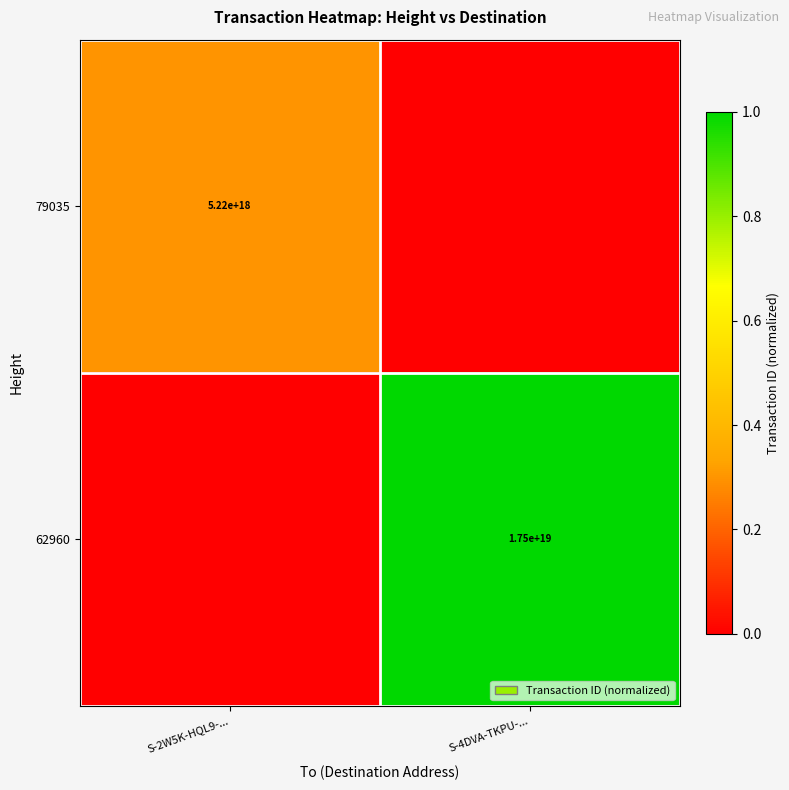

The 62960 series shows 17500000000000000000 at S-4DVA-TKPU-.... True or false?

True